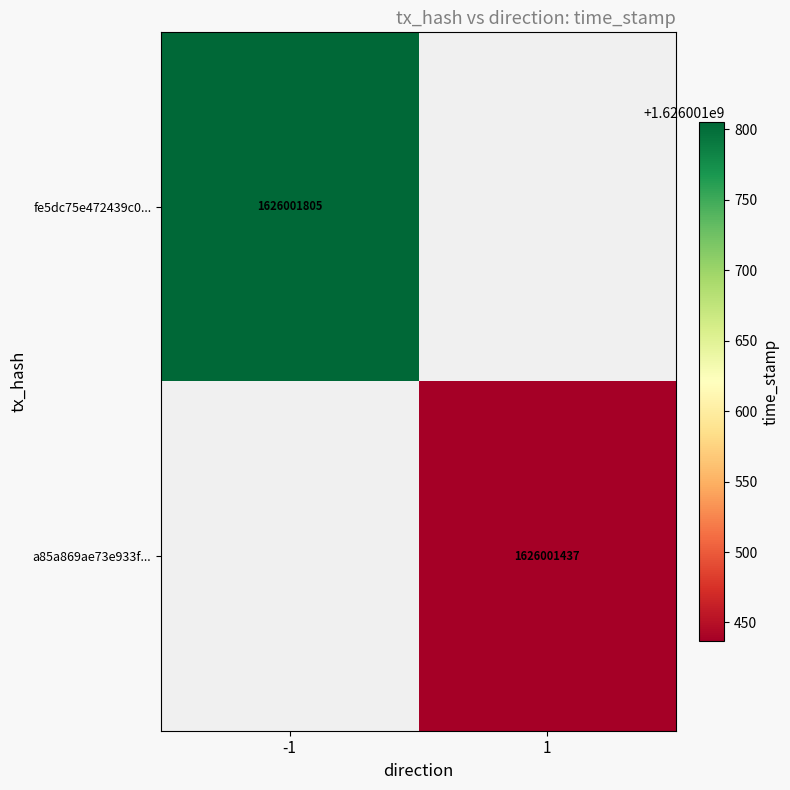

Reading left to right, what are all the values shown in this chart?

fe5dc75e472439c04963a97081bd499f871da3f: 0=-1	1=1626001805
a85a869ae73e933fcd3bdcd4dd1c4ce323a8dd7: 0=1	1=1626001437